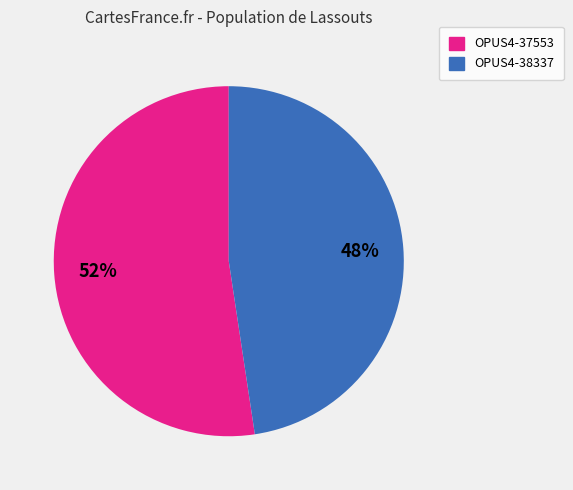

To the nearest percent, what is the average slice percentage?

50%